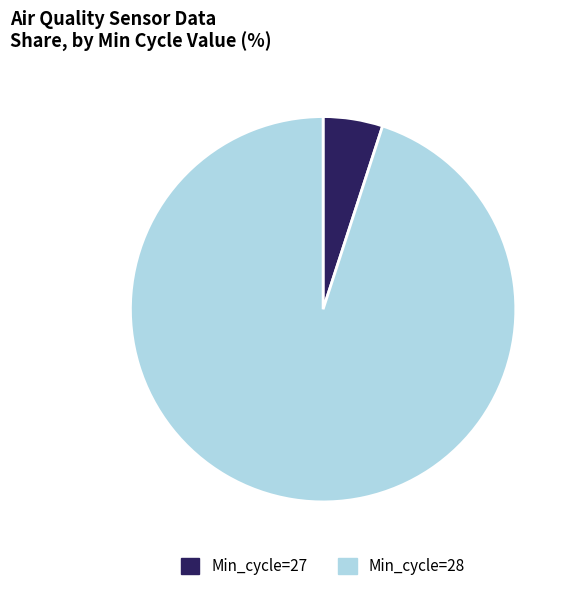

What is the ratio of the value at Min_cycle=28 to the value at Min_cycle=27?

19.0